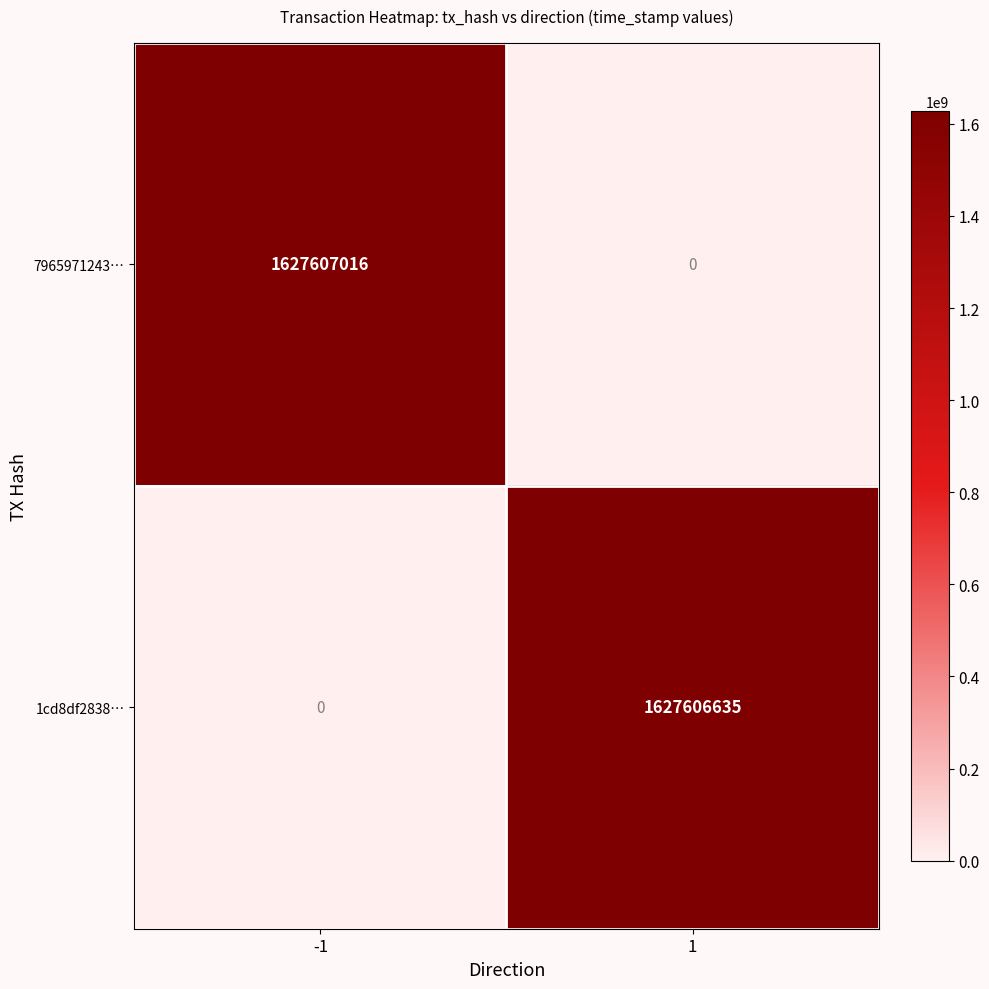

Rank the series by their average value, from lowest to highest.

1cd8df2838…, 7965971243…